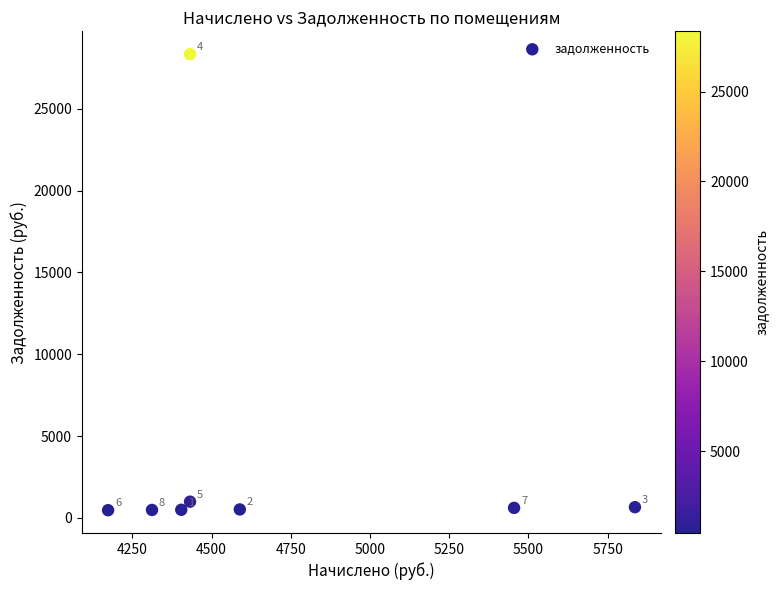

What is the average Y value?

4065.9